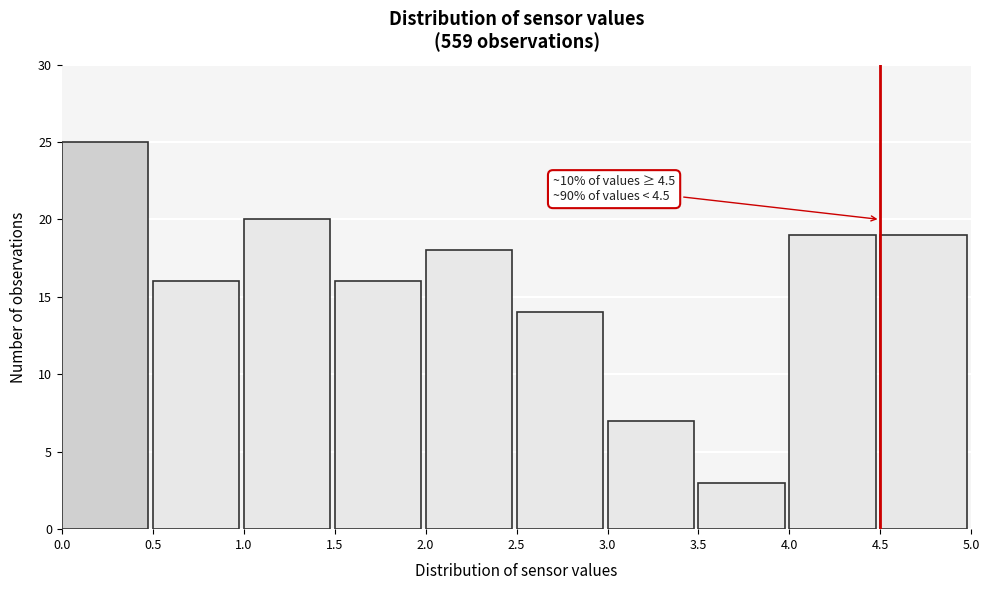

Over which range of the x-axis is the bar tallest?

0.0 to 0.5